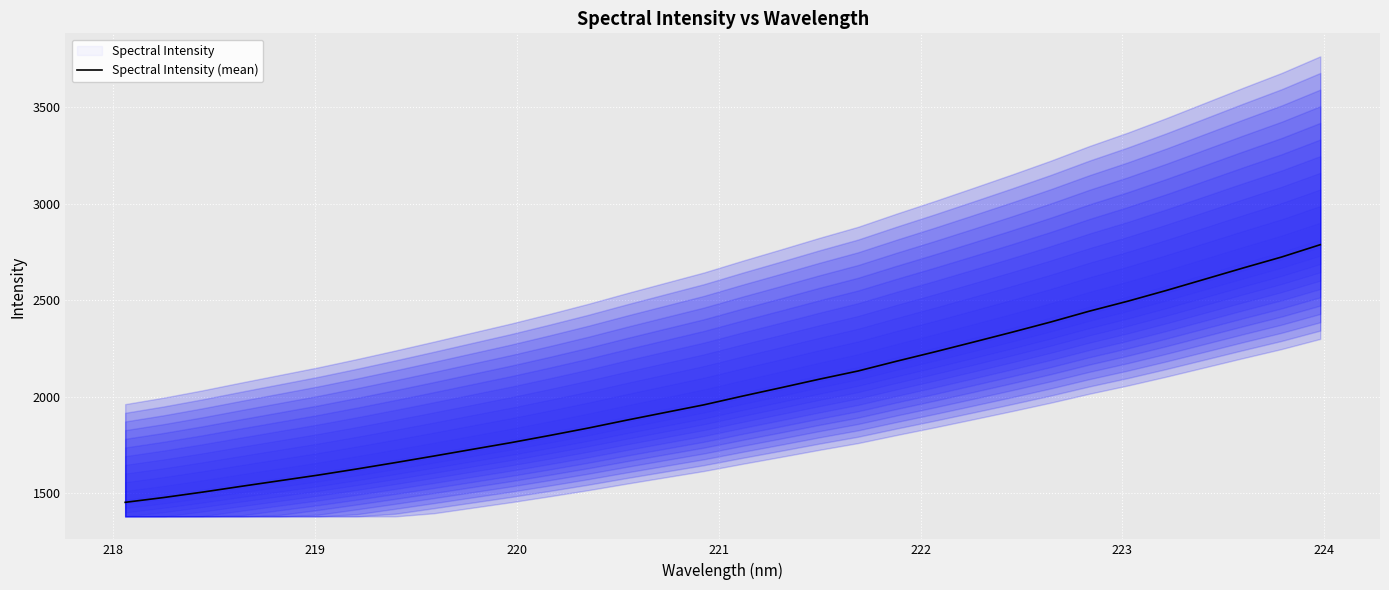

What is the lowest value of the Spectral Intensity (mean) series?

1452.9